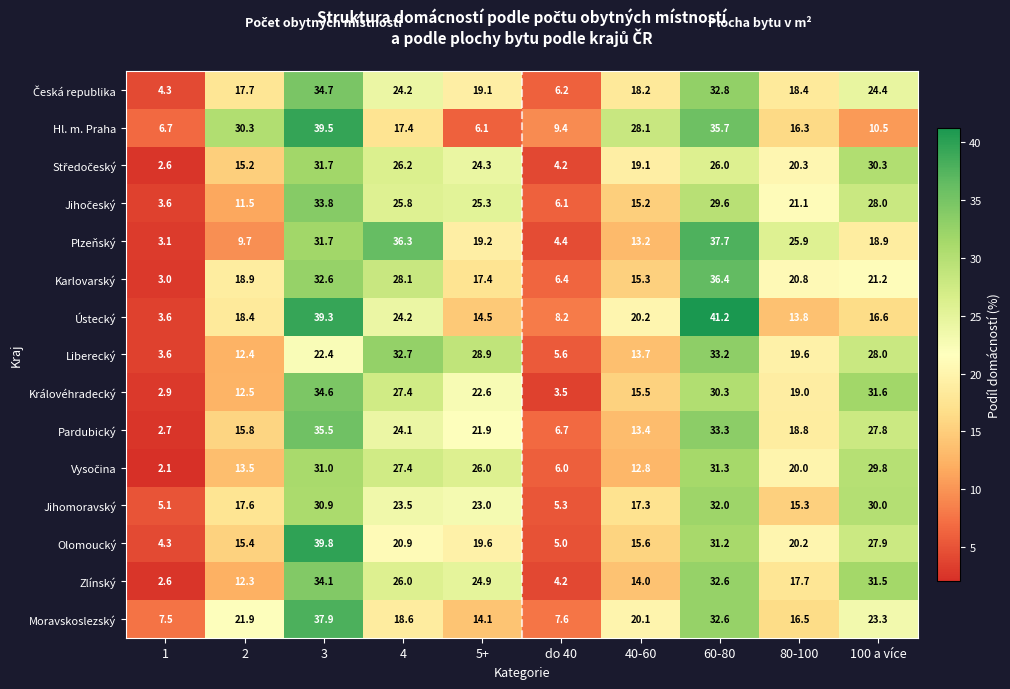

What is the difference between the second highest and second lowest values in the Zlínský series?

28.4